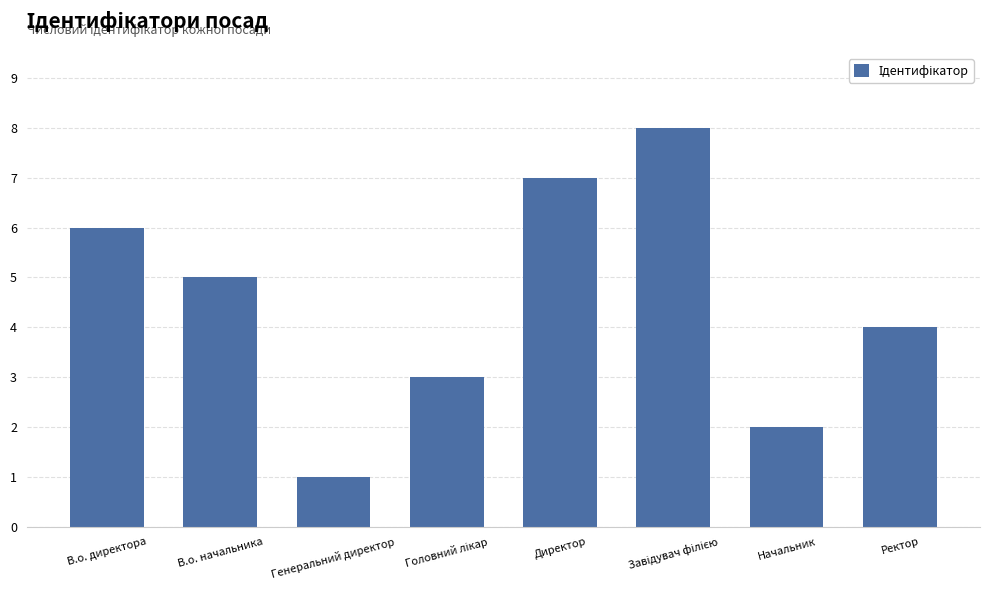

What is the maximum value shown in the chart?

8